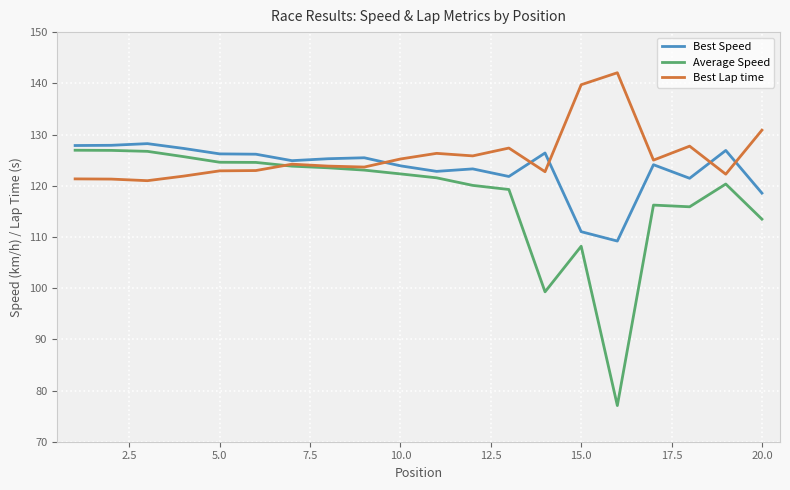

Does the chart have visible grid lines?

Yes